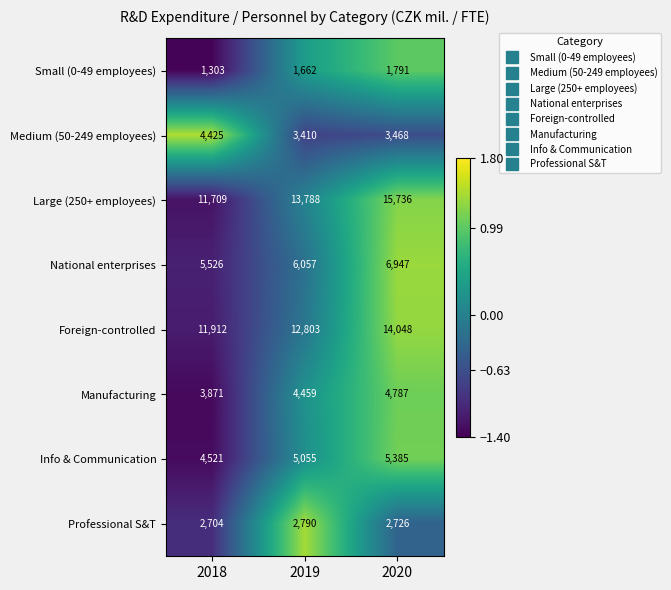

What is the greatest value displayed?

15736